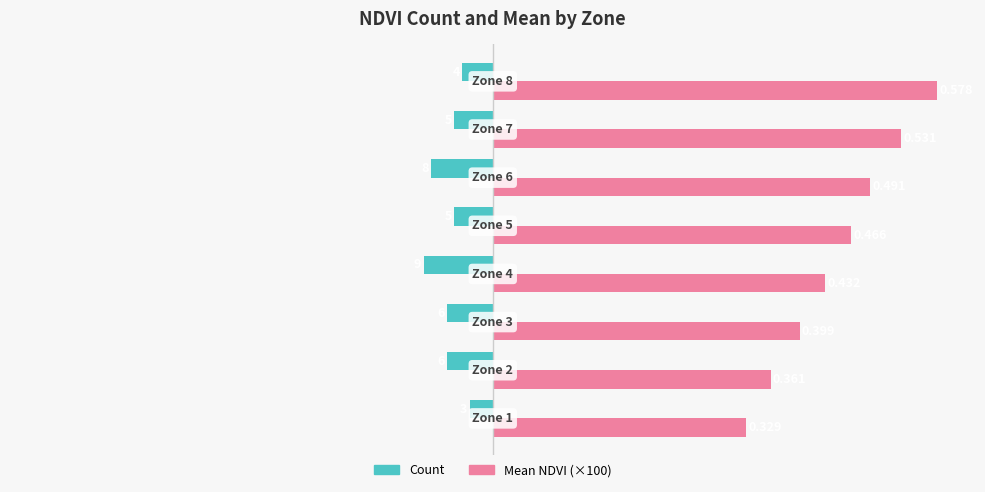

What are all the series names shown in the legend?

Count, Mean NDVI (×100)